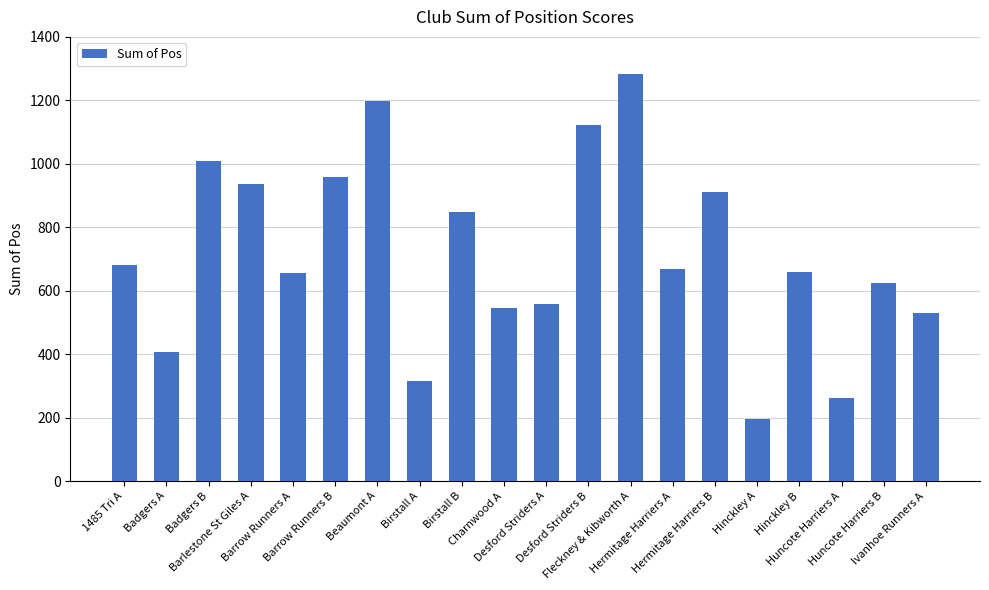

What is the value of the 13th bar from the left?

1284